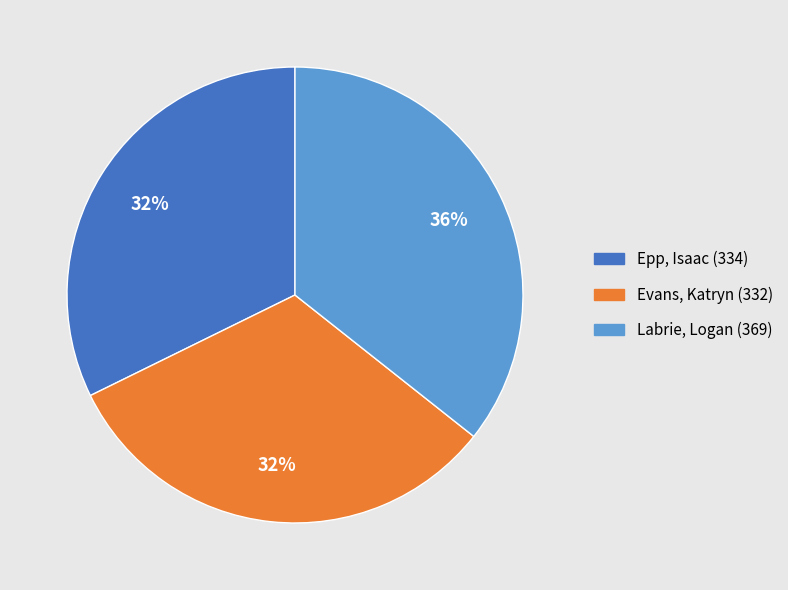

To the nearest percent, what is the difference between the largest and smallest slice percentages?

4%